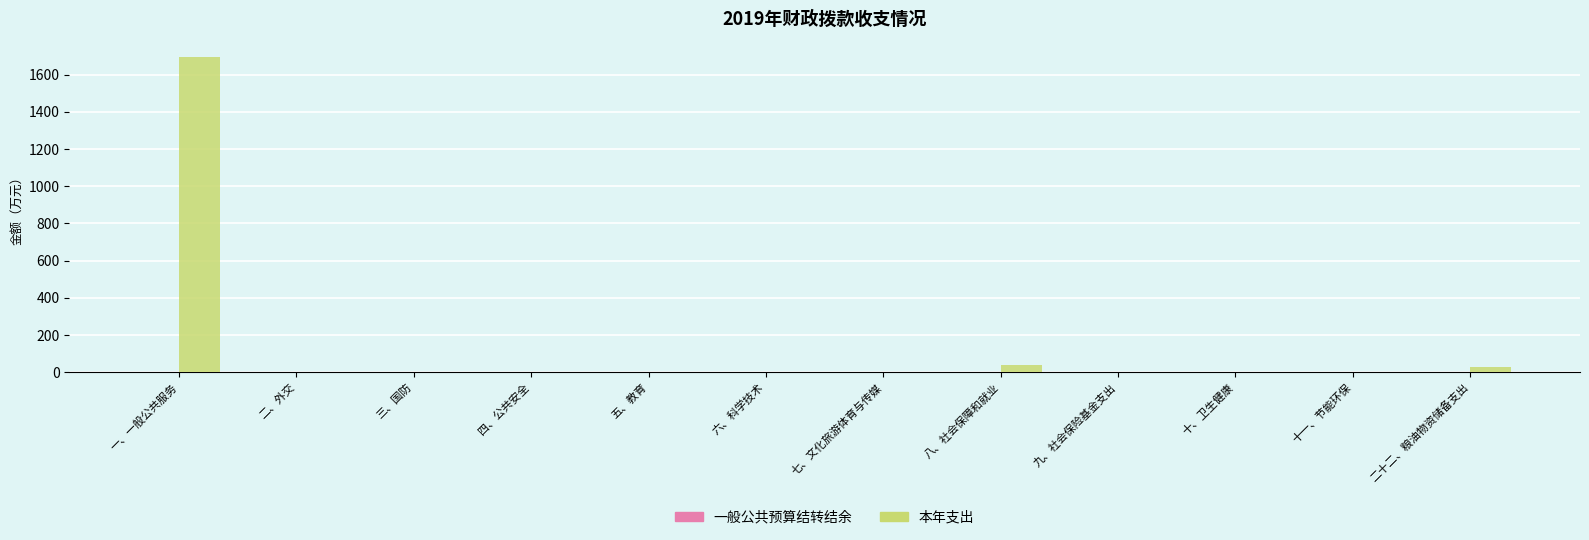

Is it true that the value at 八、社会保障和就业 is 40.1?

True